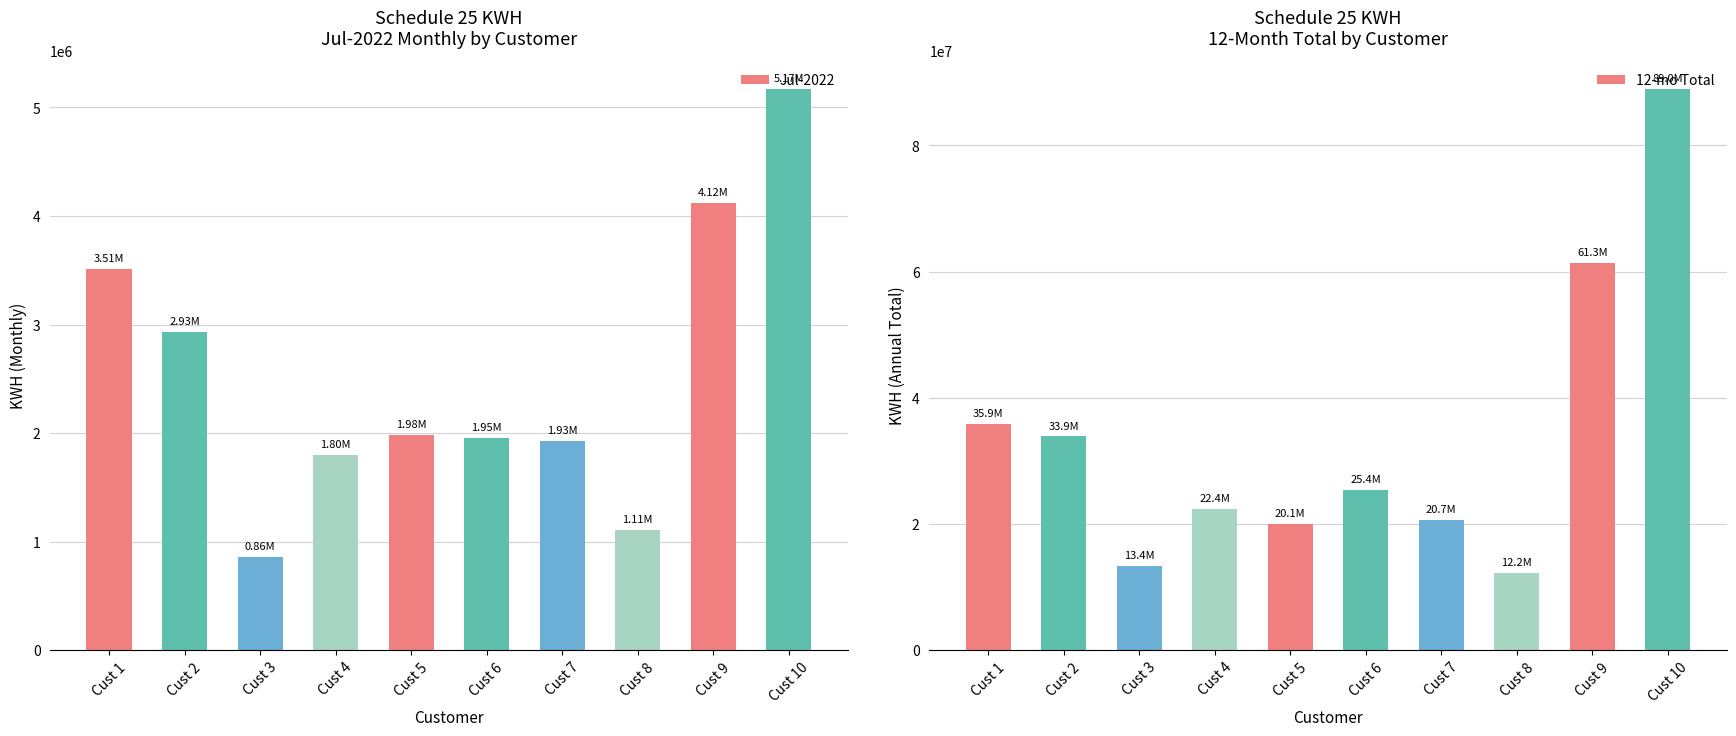

Which category has the highest value in the Jul-2022 series?

Cust 10